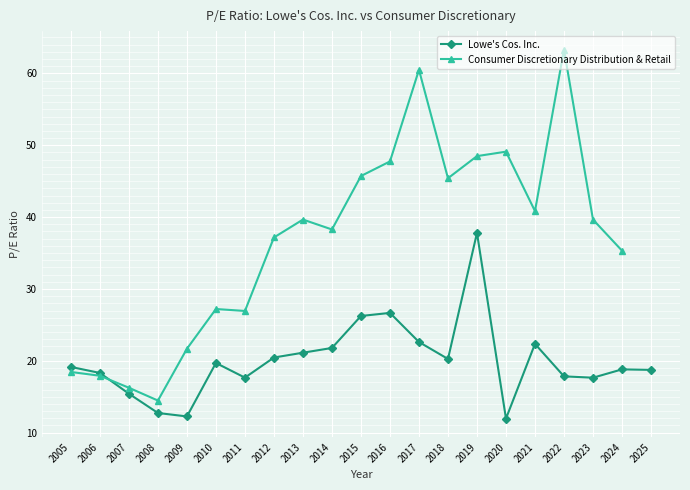

True or false: the data shows 18.8 at 2024.

True